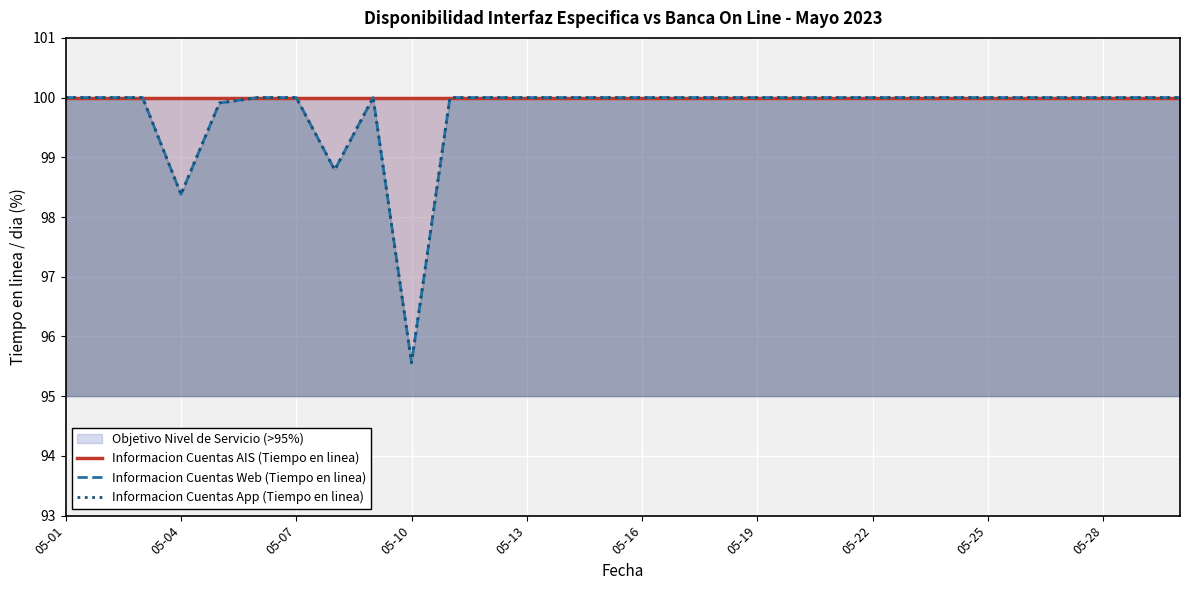

True or false: Informacion Cuentas AIS (Tiempo en linea) and Informacion Cuentas App (Tiempo en linea) cross at least once.

False